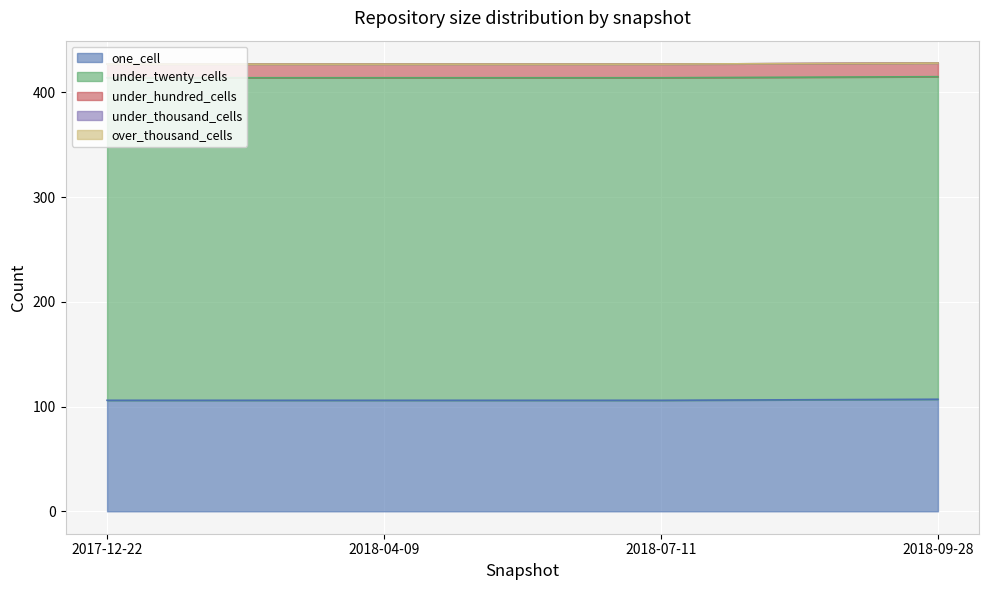

True or false: one_cell and under_thousand_cells cross at least once.

False